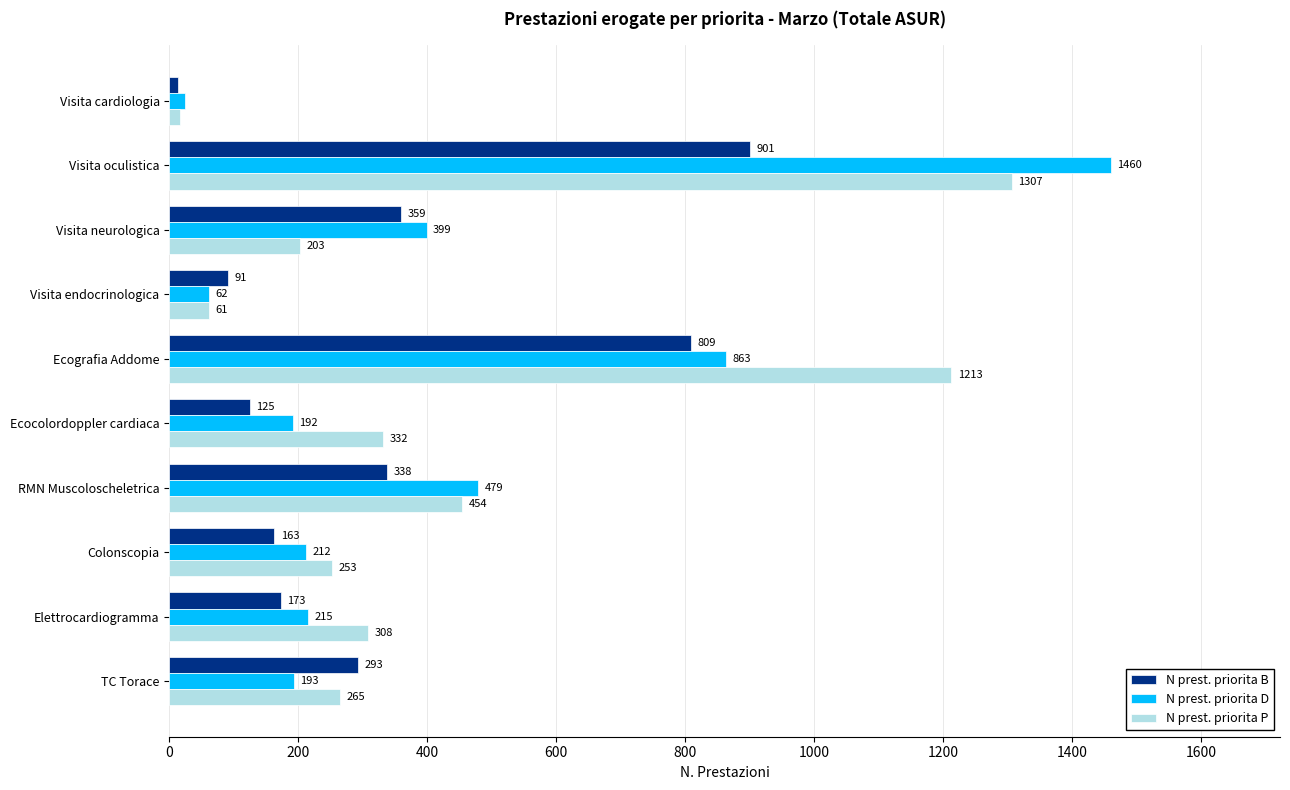

Which series has the largest total across all categories?

N prest. priorita P